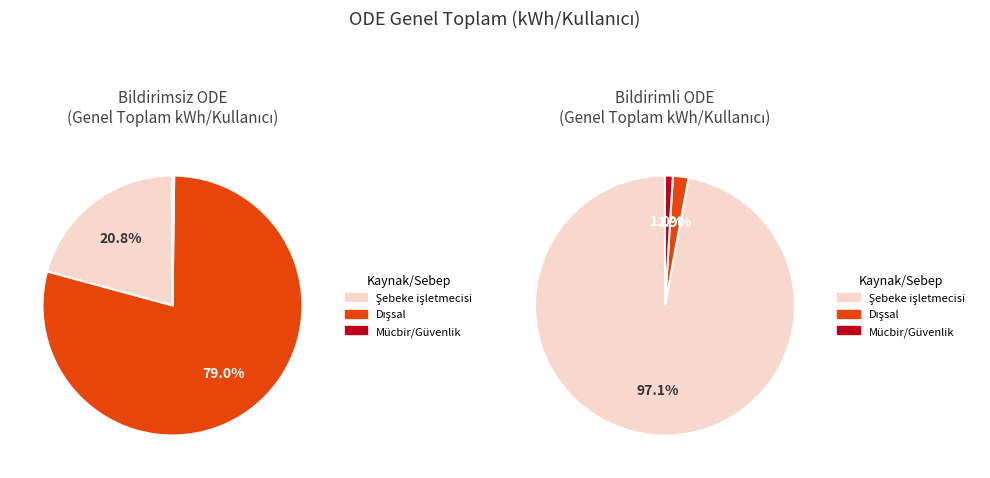

What is the smallest slice in the pie chart?

Şebeke işletmecisi